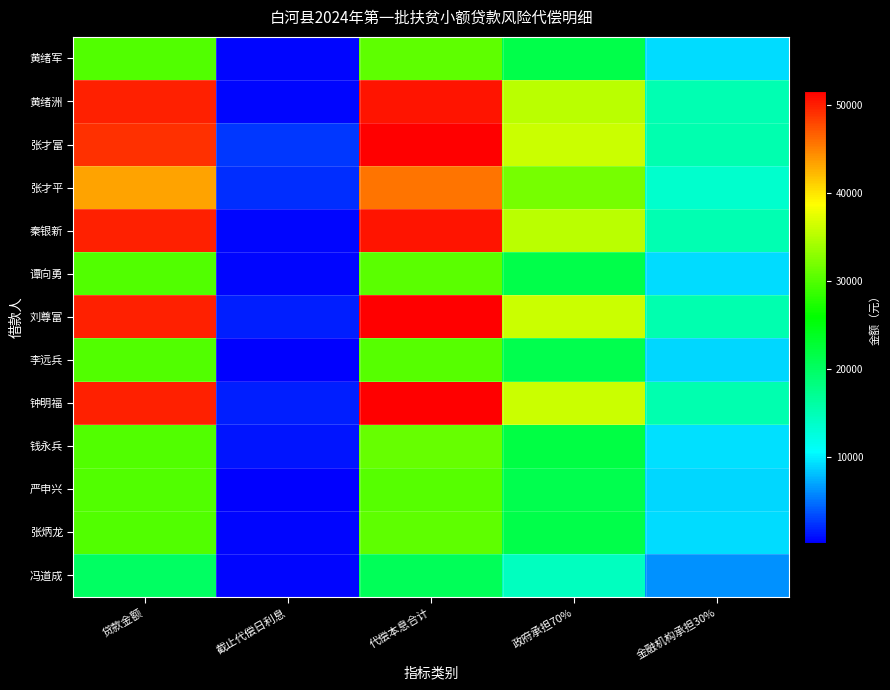

Which series has the largest range (max minus min)?

黄绪洲